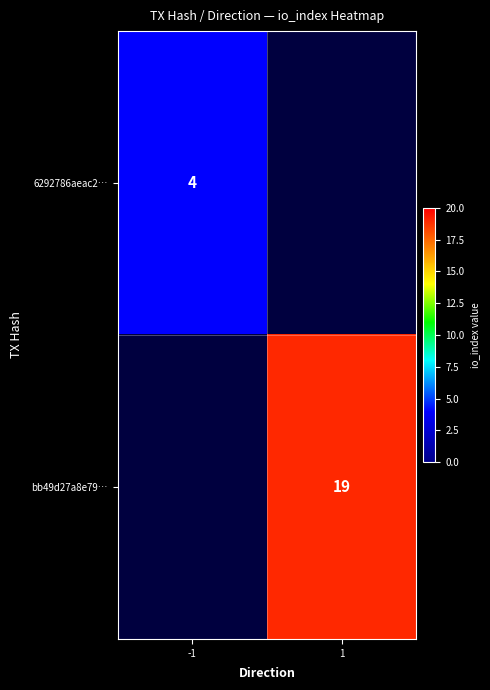

The bb49d27a8e79… series shows 29 at 1. True or false?

False